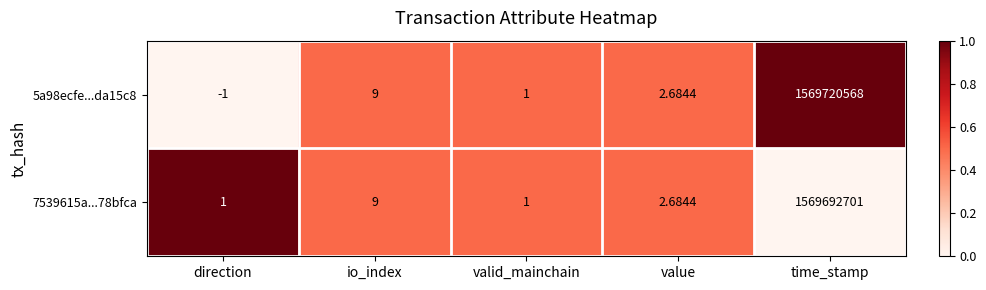

At which category does the chart reach its peak across all series?

time_stamp